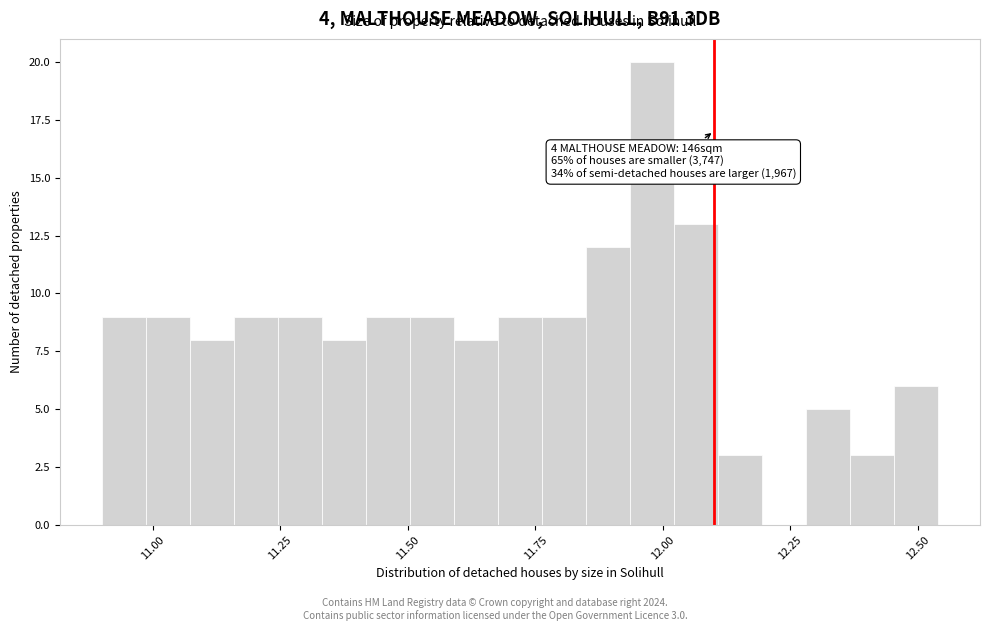

Read against the x-axis, roughly where is the centre of the tallest bar?

12.00